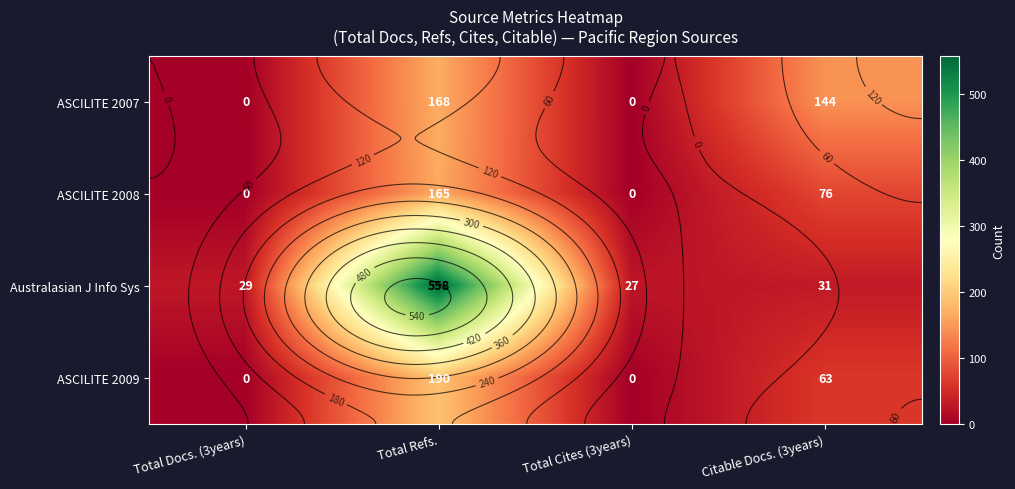

What is the average value of the ASCILITE 2007 series?

78